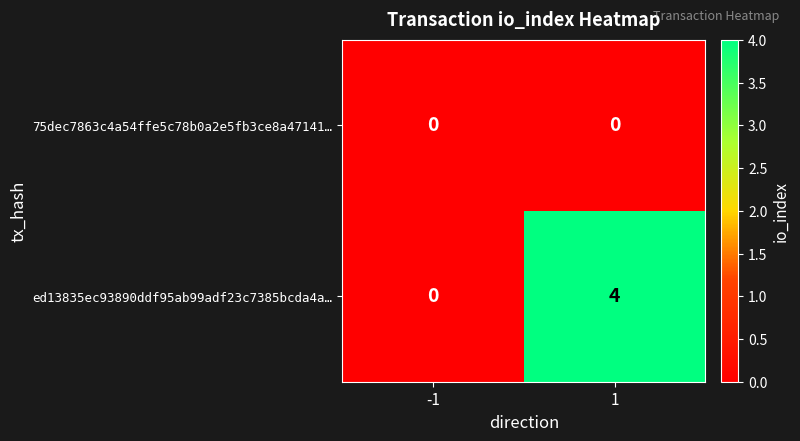

At which category does the chart reach its peak across all series?

1